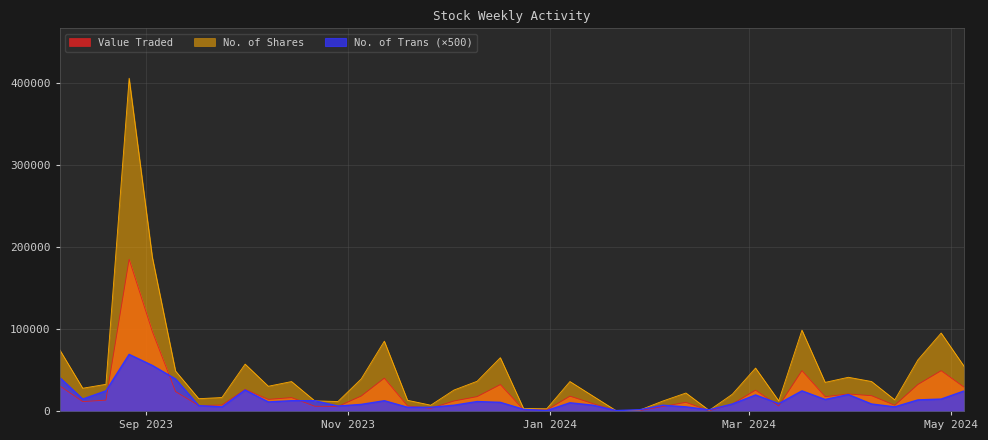

What is the total value across all series at 05/11/2023?

57127